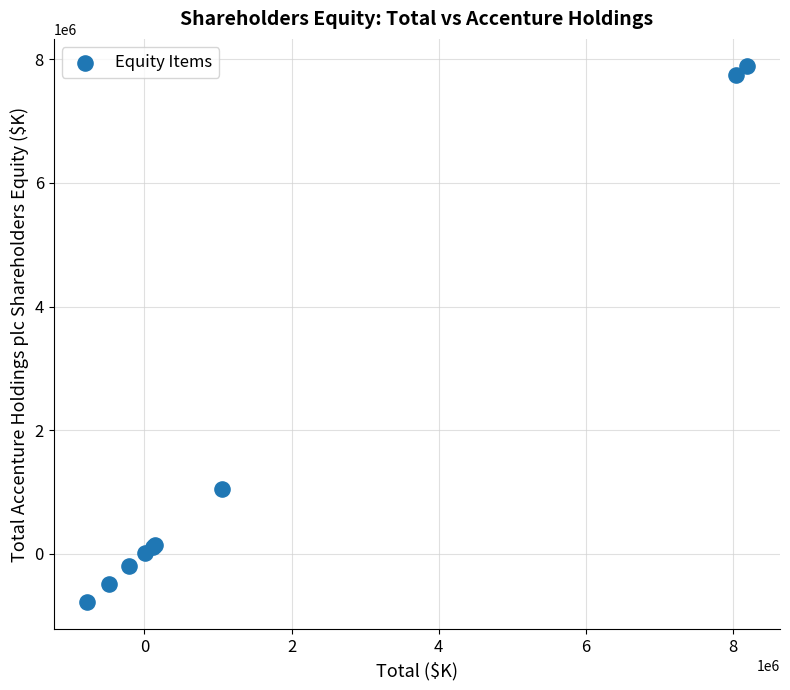

What Y value in the scatter plot is closest to 3555200?

1049177